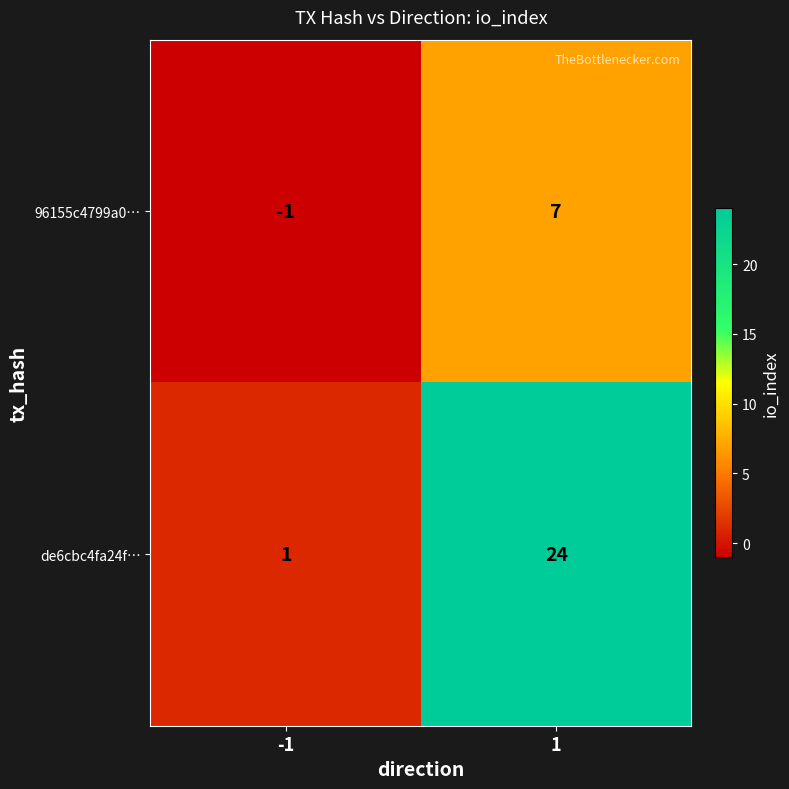

What is the average value of the 96155c4799a0… series?

3